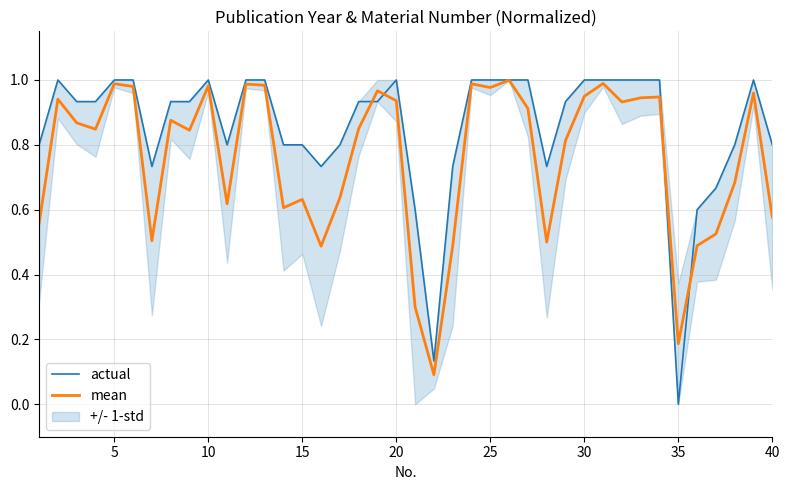

Reading left to right, transcribe all the data shown in this chart.

actual: 0.8	1.0	0.9	0.9	1.0	1.0	0.7	0.9	0.9	1.0	0.8	1.0	1.0	0.8	0.8	0.7	0.8	0.9	0.9	1.0	0.6	0.1	0.7	1.0	1.0	1.0	1.0	0.7	0.9	1.0	1.0	1.0	1.0	1.0	0.0	0.6	0.7	0.8	1.0	0.8
mean: 0.6	0.9	0.9	0.8	1.0	1.0	0.5	0.9	0.8	1.0	0.6	1.0	1.0	0.6	0.6	0.5	0.6	0.9	1.0	0.9	0.3	0.1	0.5	1.0	1.0	1.0	0.9	0.5	0.8	0.9	1.0	0.9	0.9	0.9	0.2	0.5	0.5	0.7	1.0	0.6